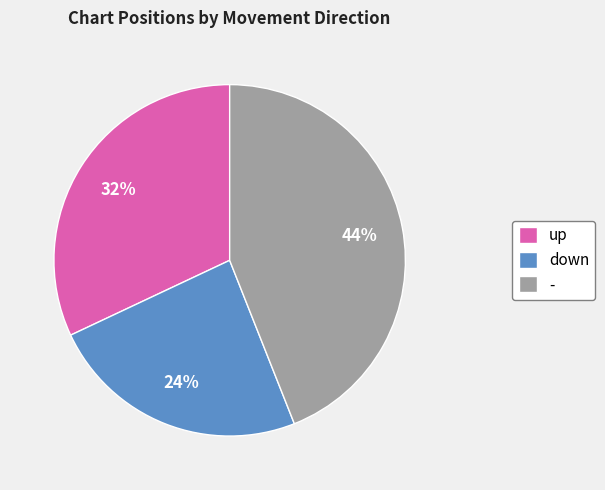

Do - and down together represent more than half of the pie?

Yes